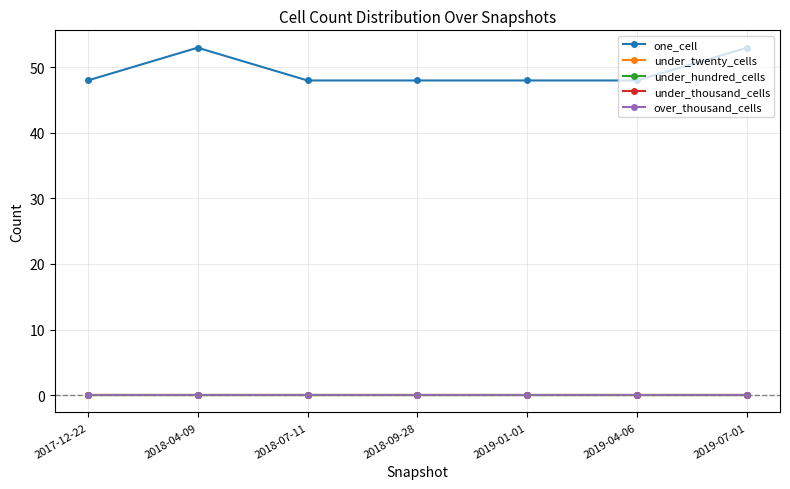

Does the chart have visible grid lines?

Yes